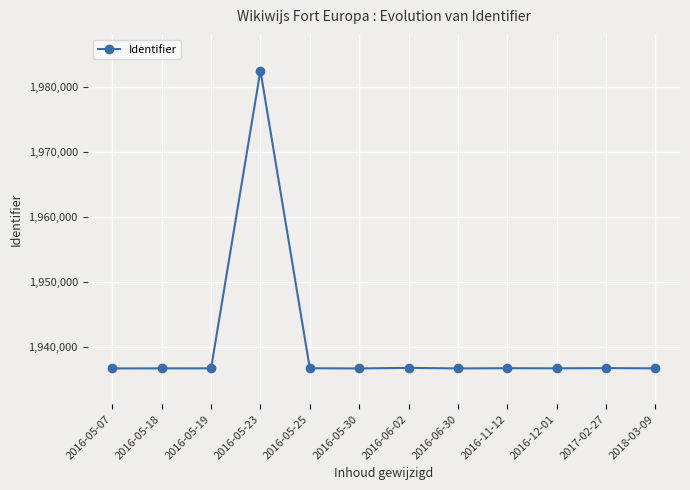

True or false: the data shows 2652014 at 2016-05-07.

False